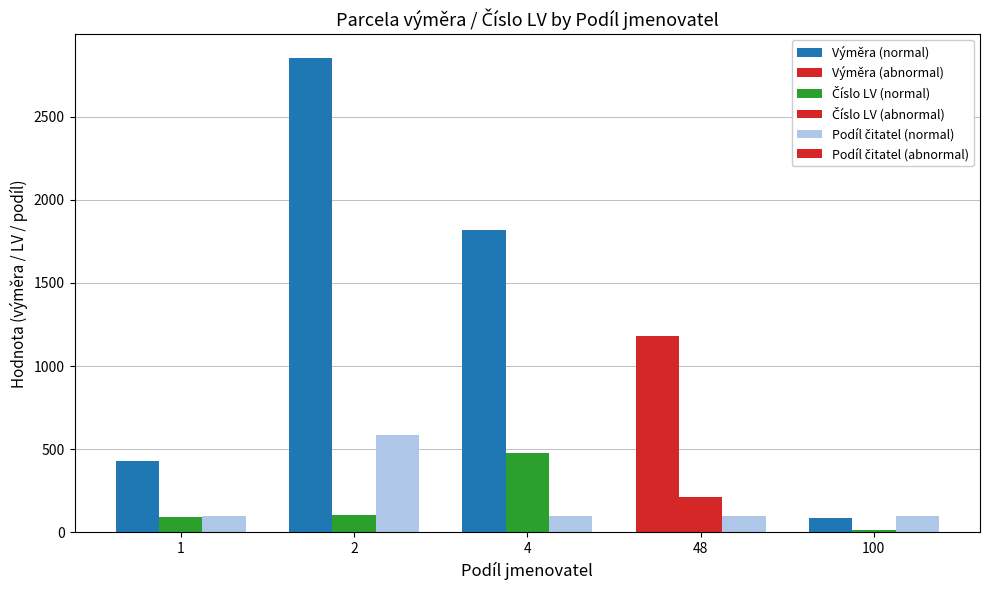

Which series has the widest spread of values?

Výměra (normal)